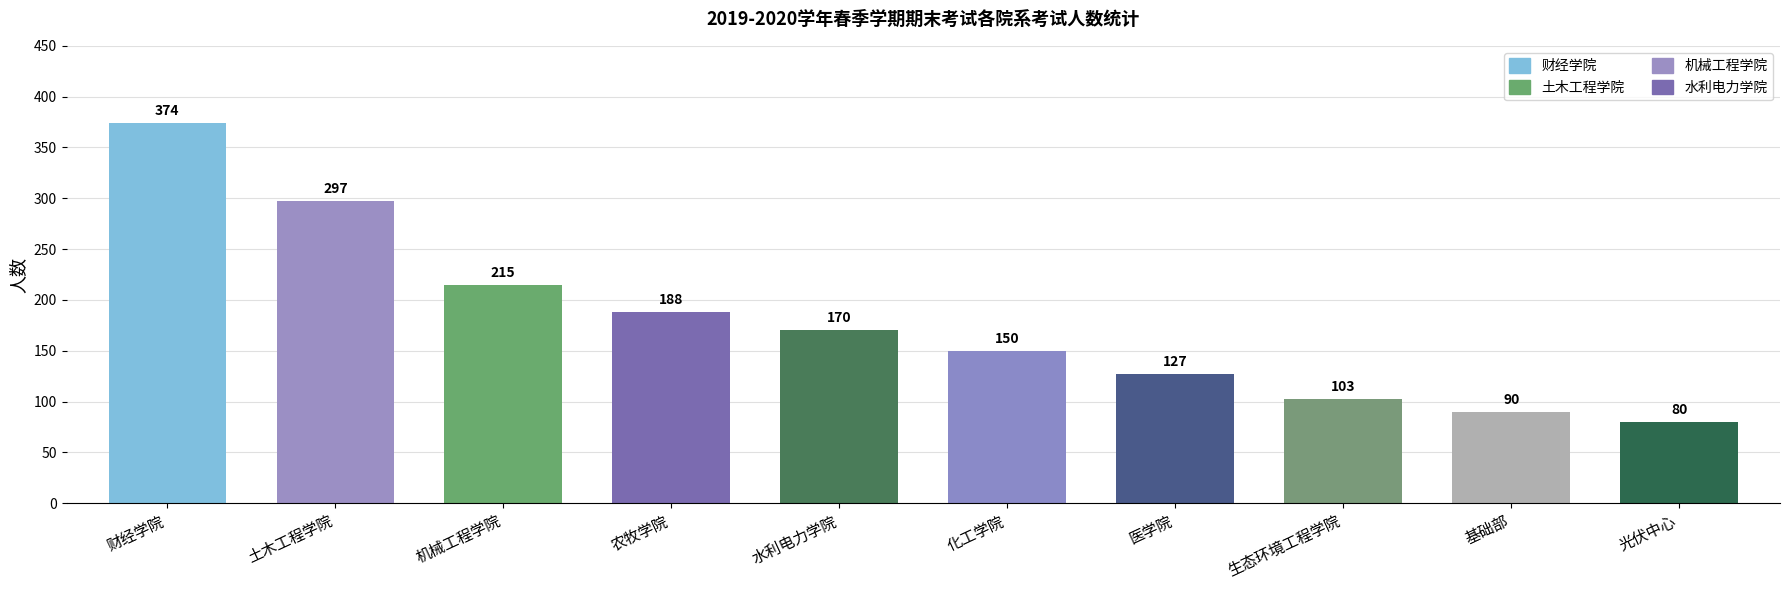

Approximately how many times larger is the value at 土木工程学院 compared to 机械工程学院?

1.4